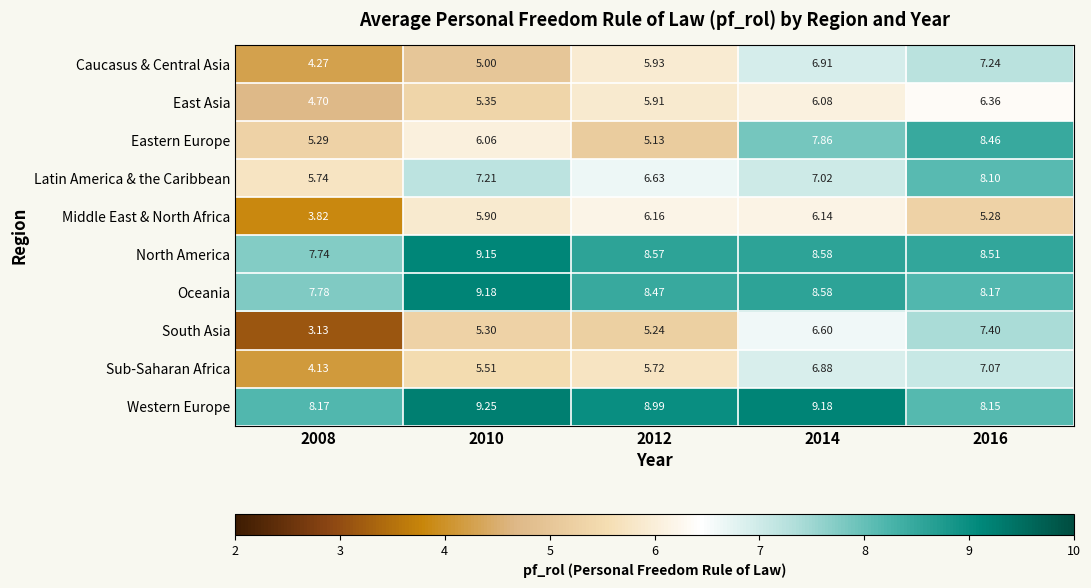

What is the total value across all series at 2016?

74.7